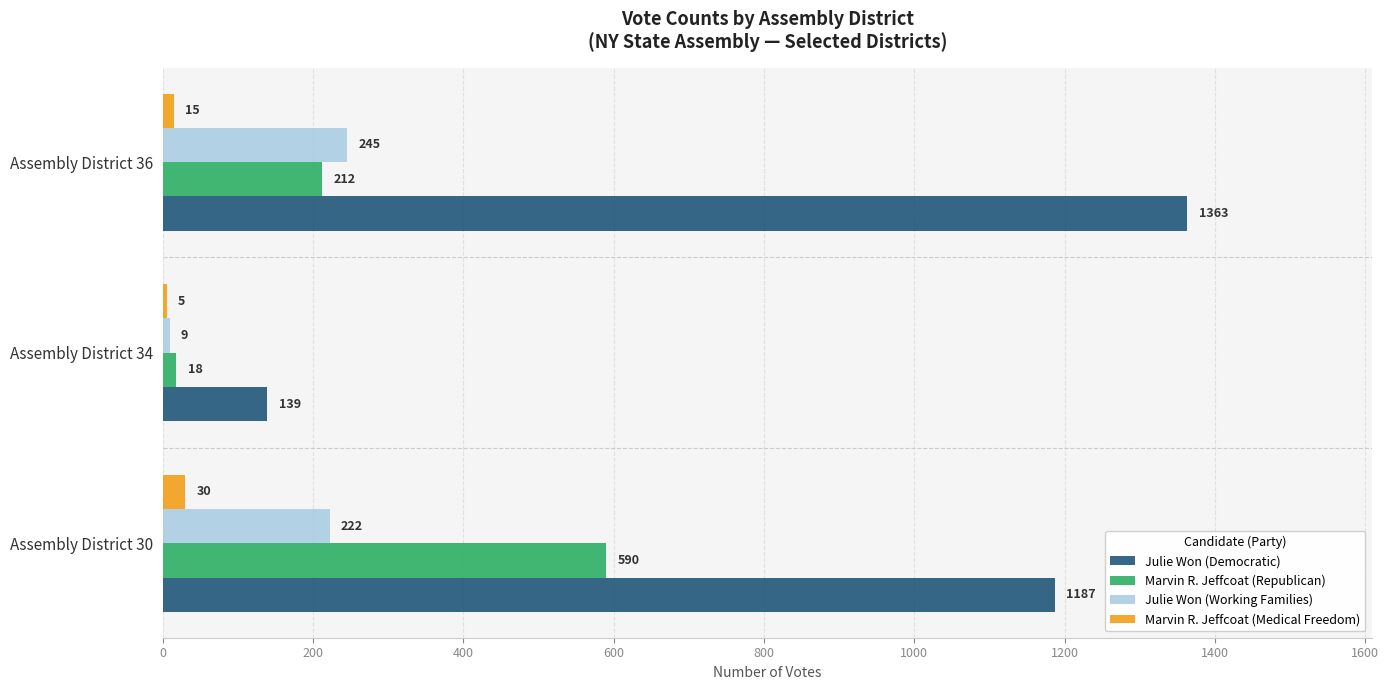

Between Assembly District 30 and Assembly District 34, which series saw the biggest shift?

Julie Won (Democratic)